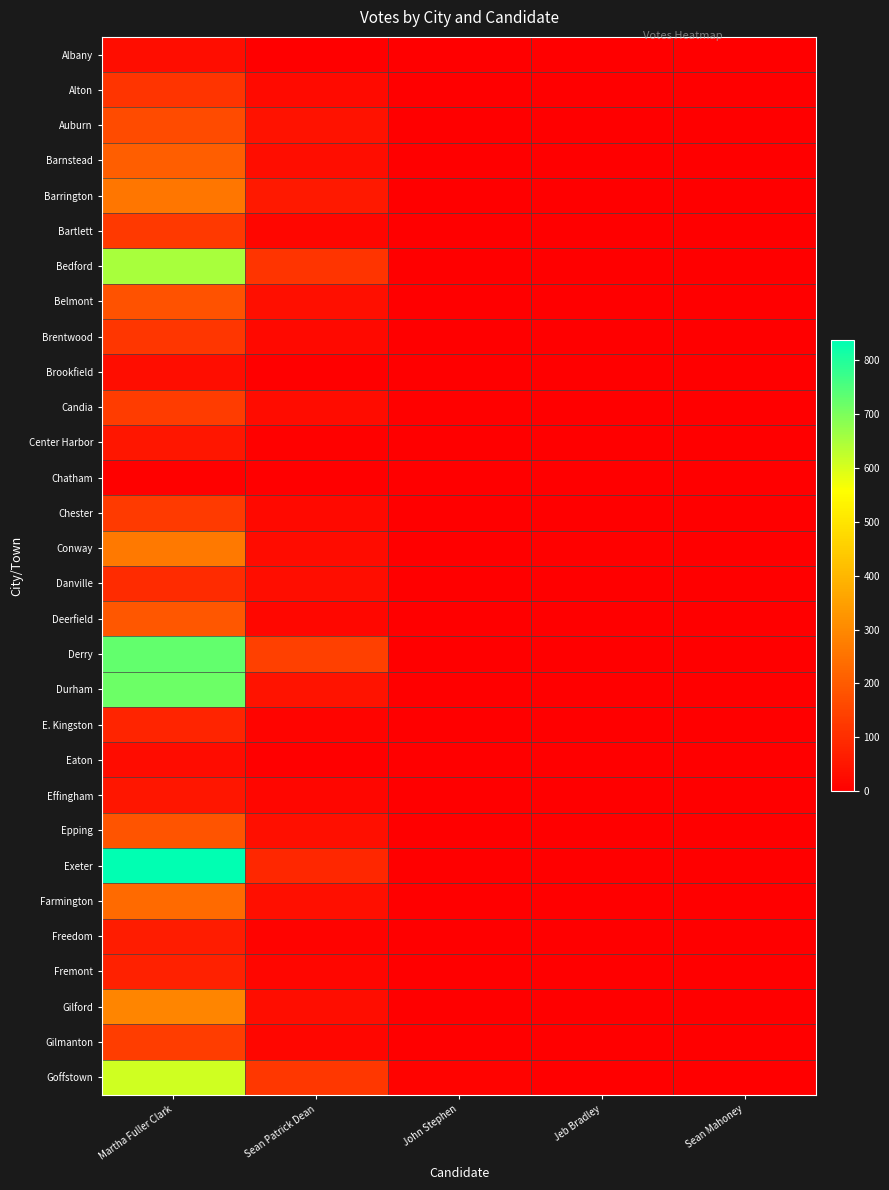

Which series has the largest range (max minus min)?

Exeter